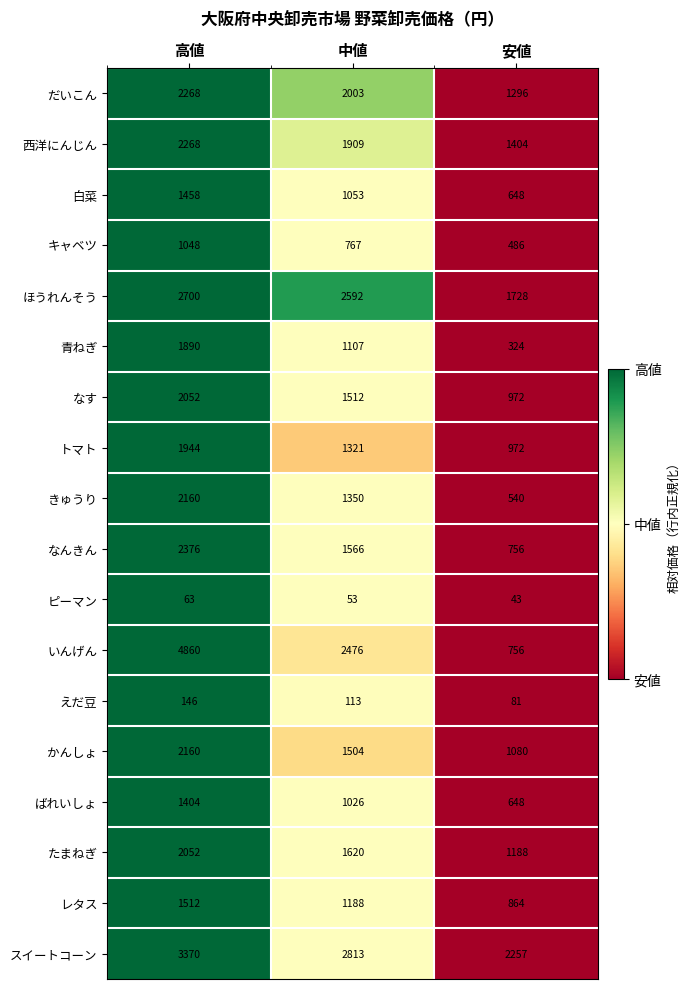

Which series has the widest spread of values?

いんげん